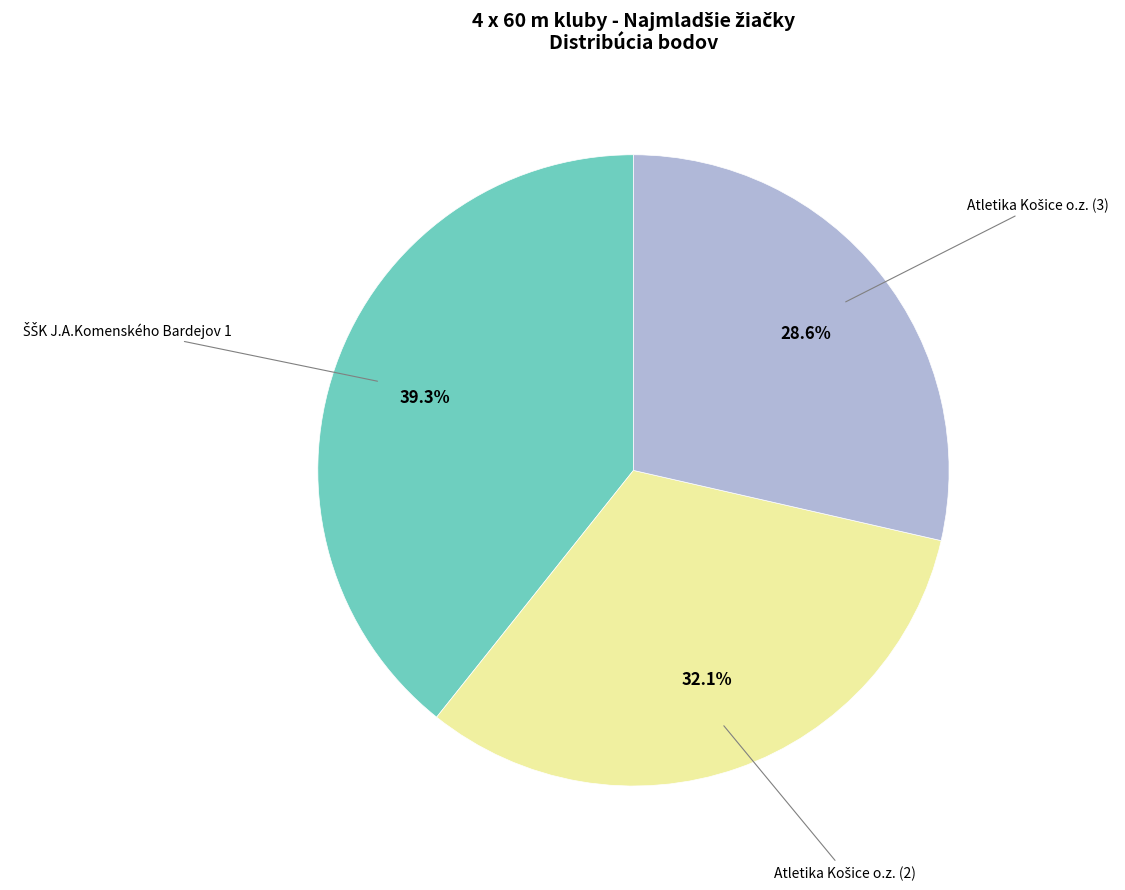

Is there a majority slice in this chart?

No